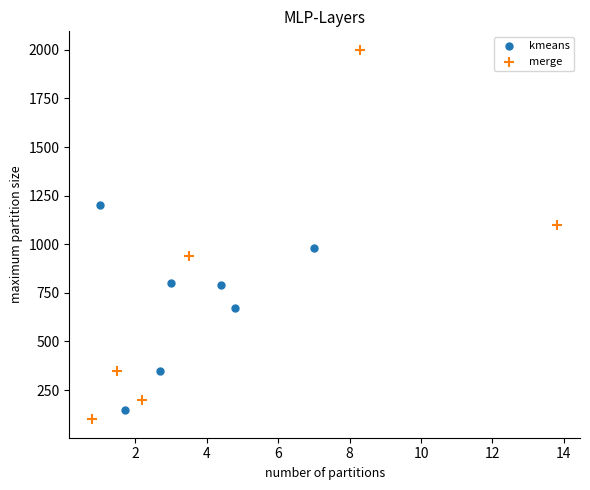

Which series has the widest spread of Y values?

merge